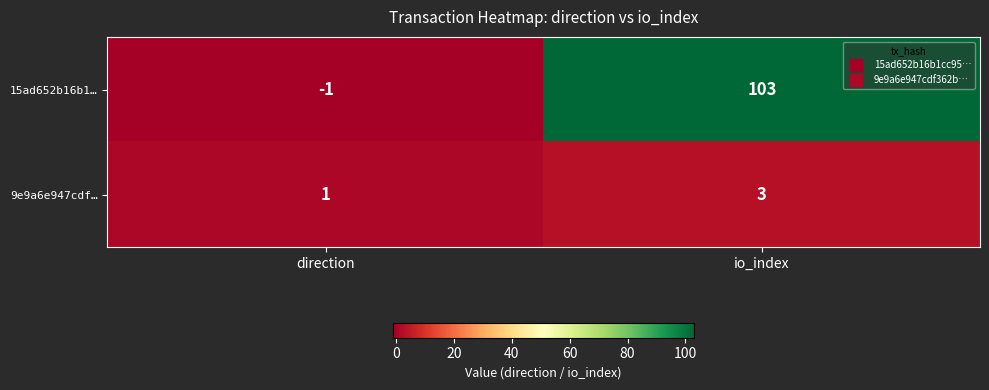

At direction, list the series in order from largest to smallest.

9e9a6e947cdf…, 15ad652b16b1…